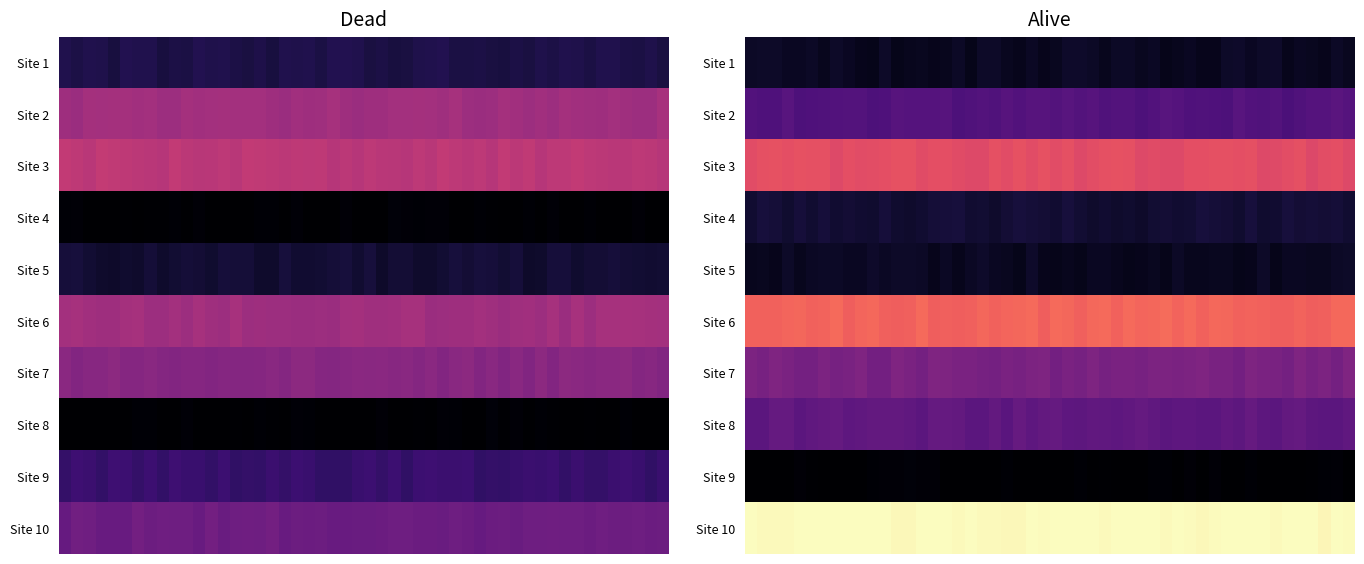

Which series has the largest total across all categories?

Alive